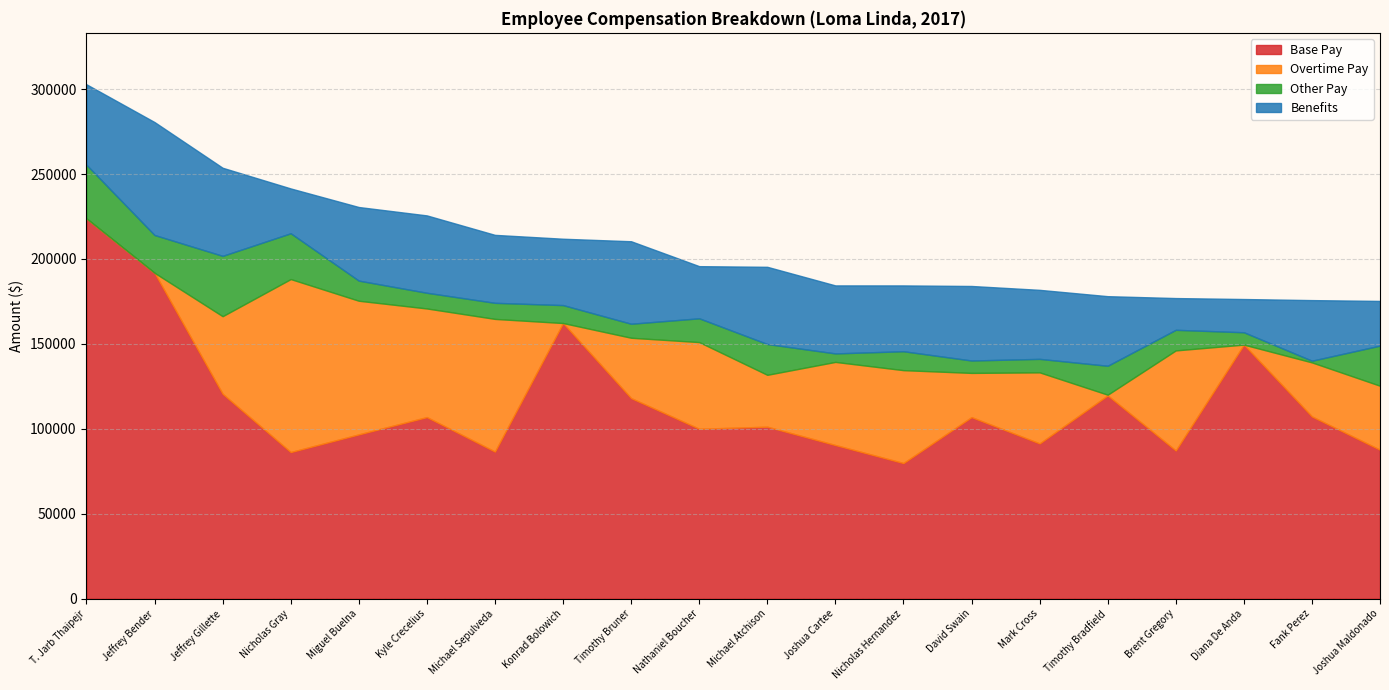

Reading right to left, list all the values displayed in this chart.

Base Pay: 87675.7	107269.2	149578.8	87245.3	119685.6	91409.3	106887.7	79854.9	90456.3	101254.7	100027.1	118080.3	162278.4	86603.2	106905.1	96726.9	86322.7	120617.9	191845.7	223880.3
Overtime Pay: 37685.0	31831.5	0.0	58919.1	403.1	41835.1	26031.4	54687.4	48938.4	30540.2	51033.6	35534.4	0.0	78105.9	63950.6	78675.8	101840.1	45685.9	0.0	0.0
Other Pay: 23627.9	1003.5	7266.2	12124.5	17034.1	7935.0	7297.4	11133.6	4995.2	18122.8	13998.8	8239.6	10559.5	9468.1	9238.5	11844.5	26965.9	35517.7	22255.2	31567.5
Benefits: 26308.5	35675.5	19571.8	18692.1	40972.6	40638.7	43879.7	38742.3	40039.7	45459.6	30705.6	48575.8	39071.5	40007.1	45549.4	43334.9	26386.4	51869.2	66496.8	47387.2